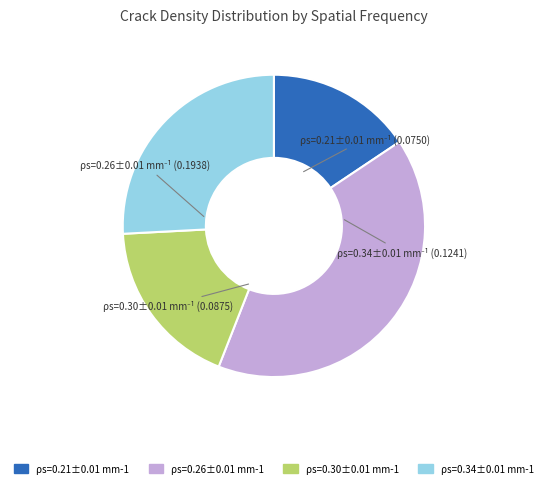

Is it true that ρs=0.34±0.01 mm-1 is 37% of the pie?

False